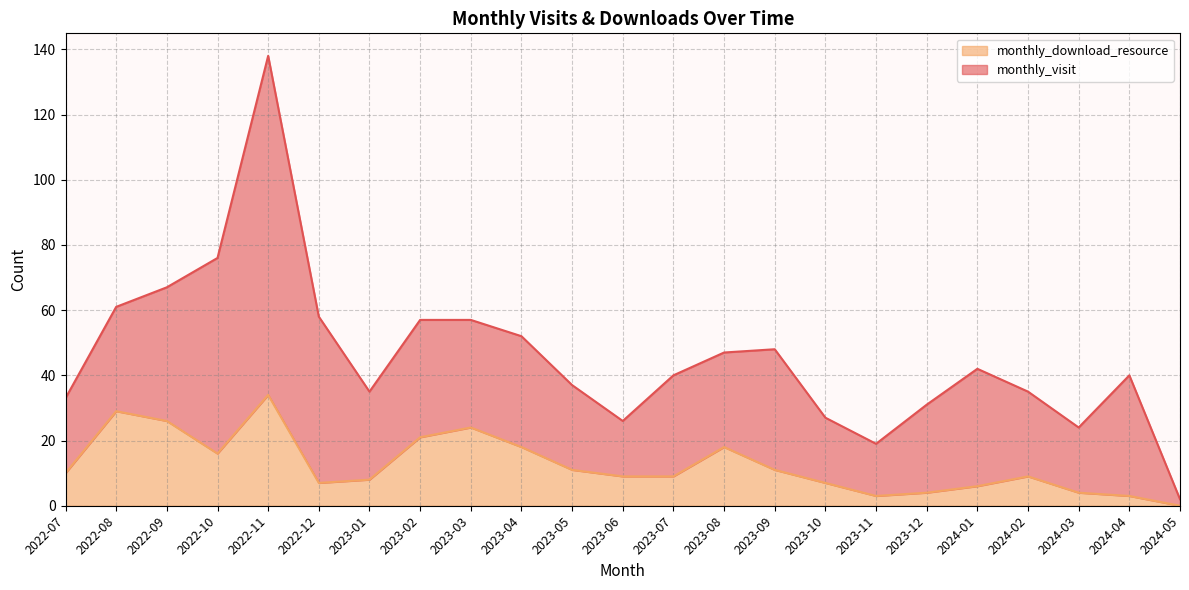

Reading left to right, what are all the values shown in this chart?

10	29	26	16	34	7	8	21	24	18	11	9	9	18	11	7	3	4	6	9	4	3	0